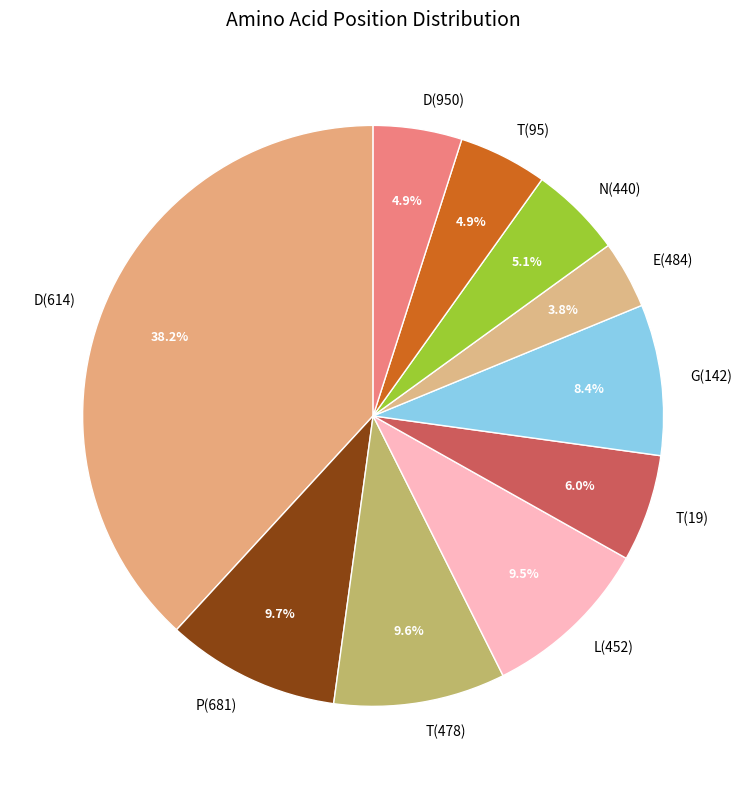

True or false: E(484) accounts for 17% of the total.

False